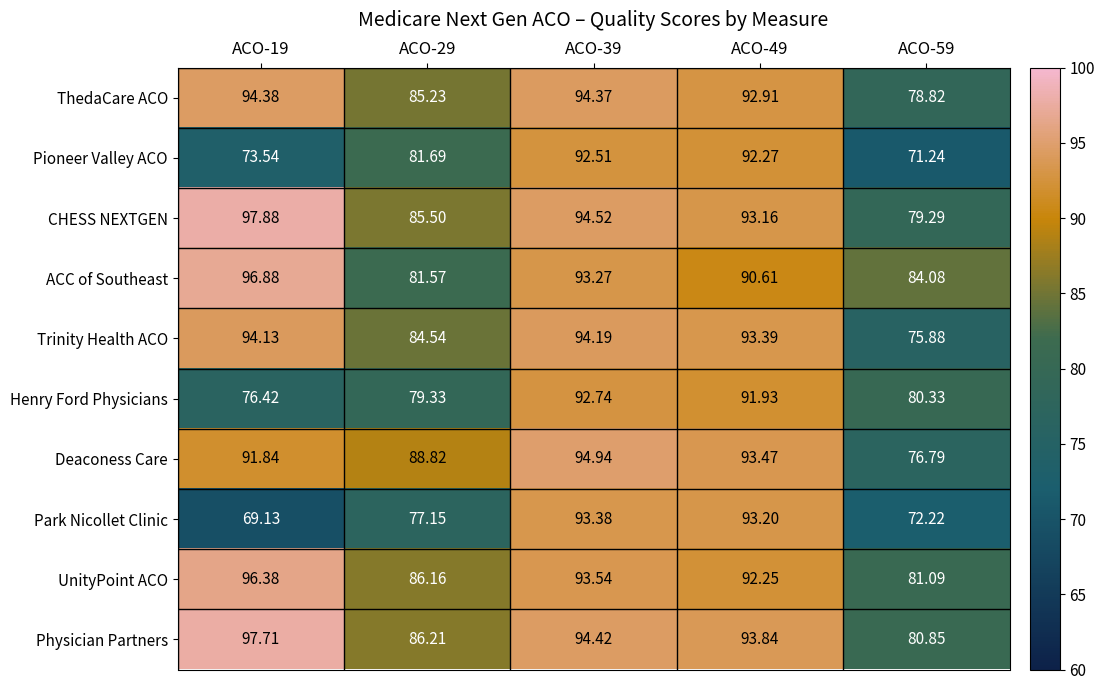

Which series has the largest total across all categories?

Physician Partners